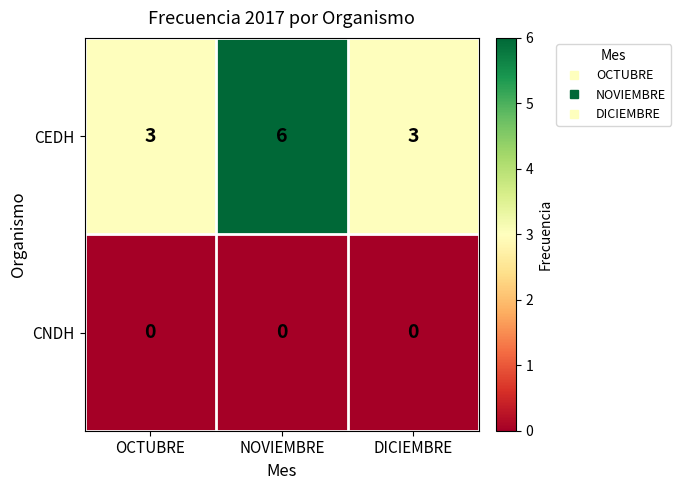

What is the spread (max minus min) of values at NOVIEMBRE?

6